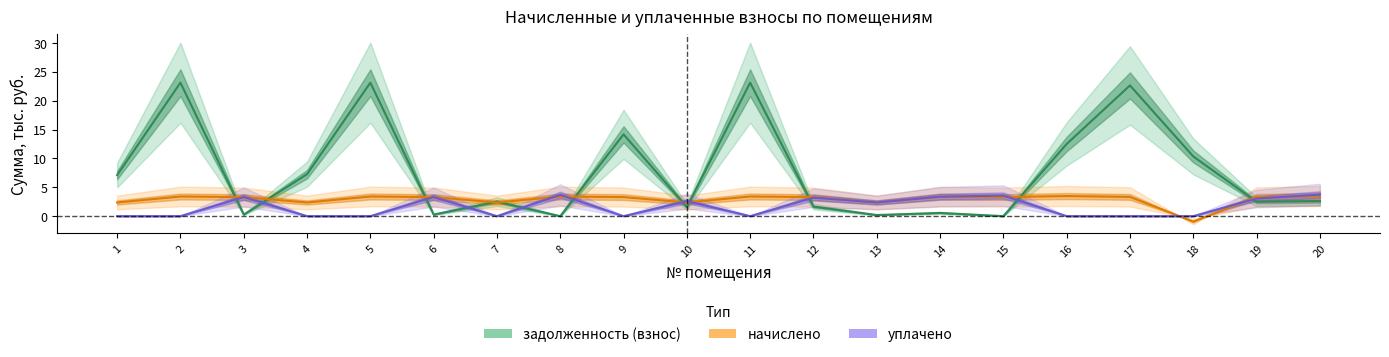

Rank the categories by начислено value from lowest to highest.

18, 1, 4, 7, 10, 13, 3, 6, 9, 12, 15, 17, 19, 14, 2, 5, 8, 11, 16, 20